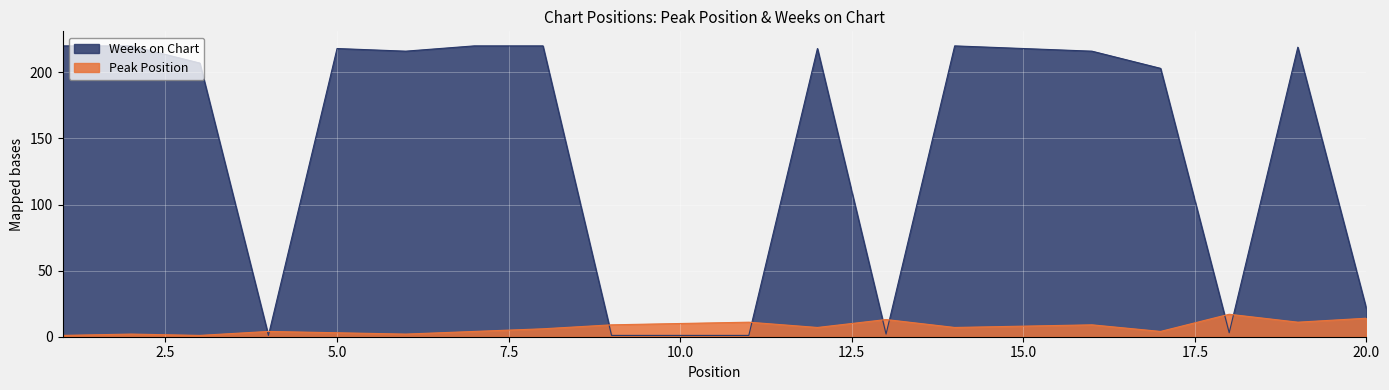

Reading left to right, list all the values displayed in this chart.

Peak Position: 1	2	1	4	3	2	4	6	9	10	11	7	13	7	8	9	4	17	11	14
Weeks on Chart: 220	220	207	1	218	216	220	220	1	1	1	218	2	220	218	216	203	3	219	21